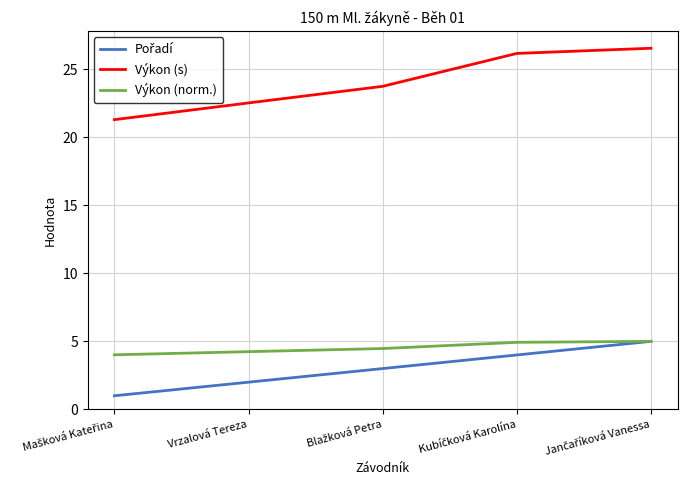

Is this an area chart (filled region under the line)?

No